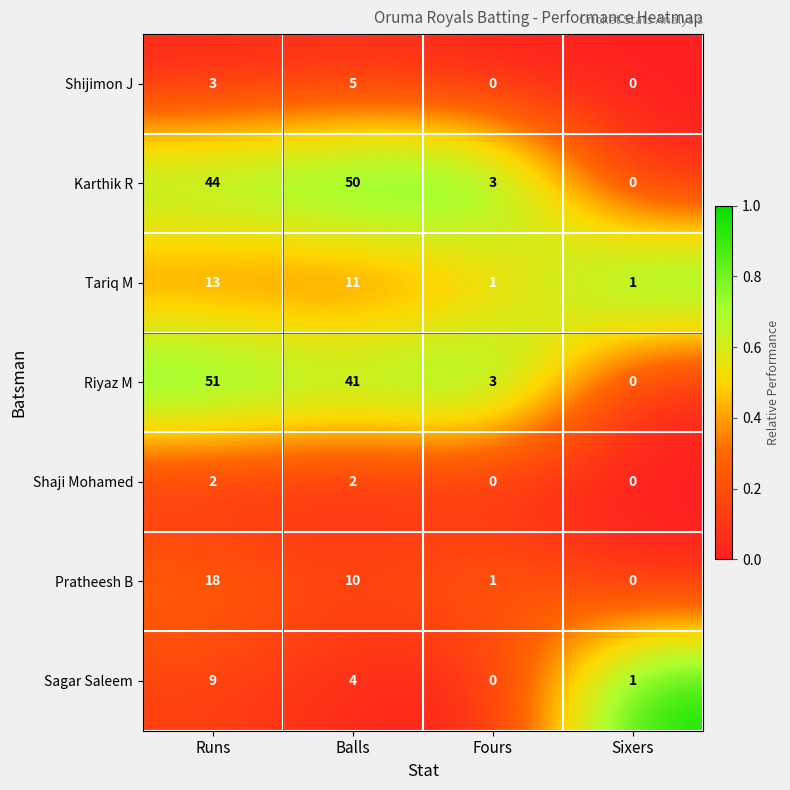

Reading left to right, transcribe all the data shown in this chart.

Shijimon J: Runs=3	Balls=5	Fours=0	Sixers=0
Karthik R: Runs=44	Balls=50	Fours=3	Sixers=0
Tariq M: Runs=13	Balls=11	Fours=1	Sixers=1
Riyaz M: Runs=51	Balls=41	Fours=3	Sixers=0
Shaji Mohamed: Runs=2	Balls=2	Fours=0	Sixers=0
Pratheesh B: Runs=18	Balls=10	Fours=1	Sixers=0
Sagar Saleem: Runs=9	Balls=4	Fours=0	Sixers=1